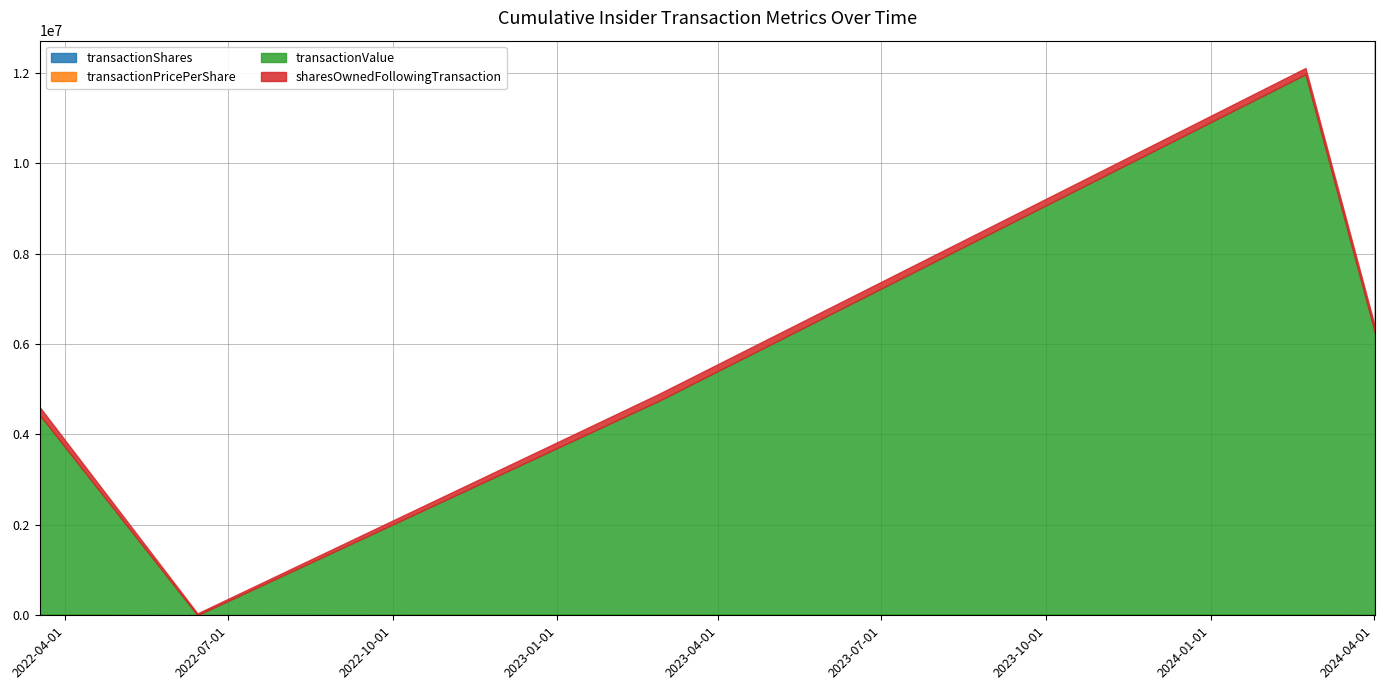

At which category is the sum across all series the highest?

2024-02-23